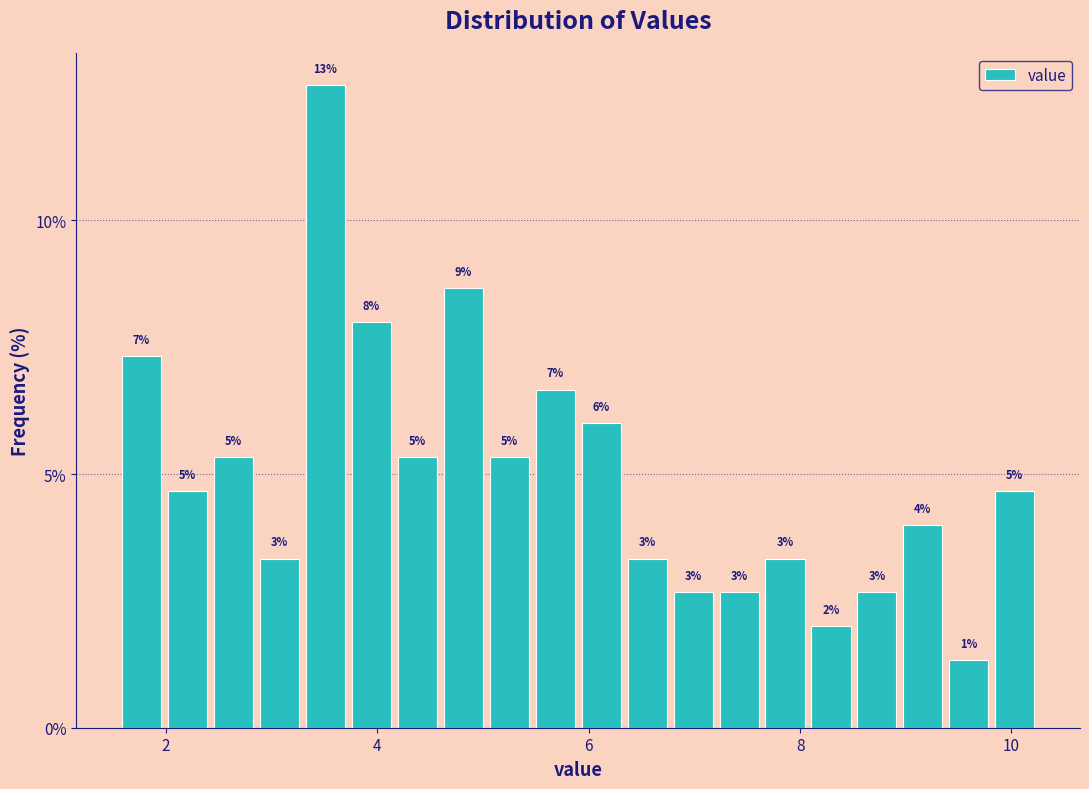

Read against the x-axis, roughly where is the centre of the tallest bar?

3.6